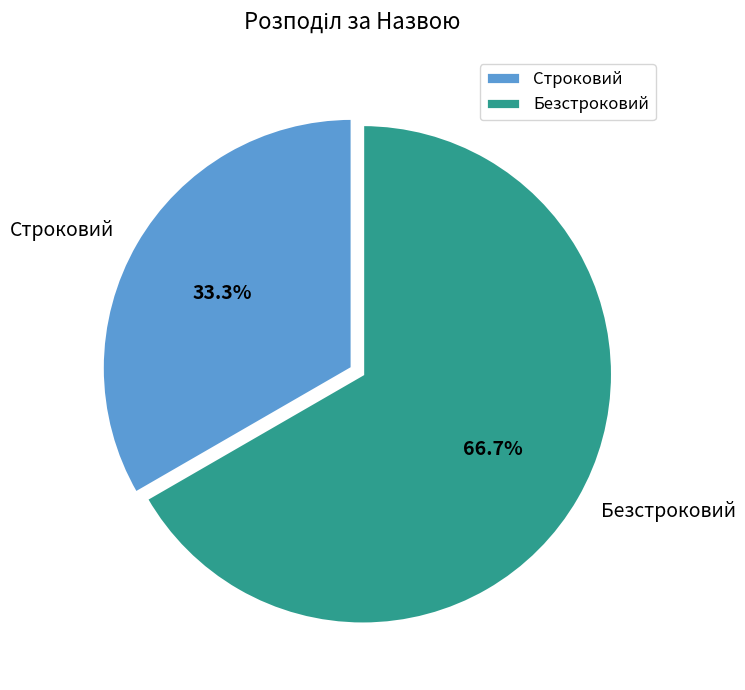

Between Безстроковий and Строковий, which is larger?

Безстроковий